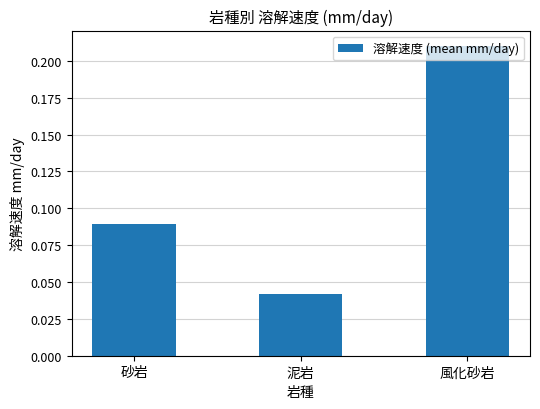

The chart shows a value of 0.1 at 泥岩. True or false?

False